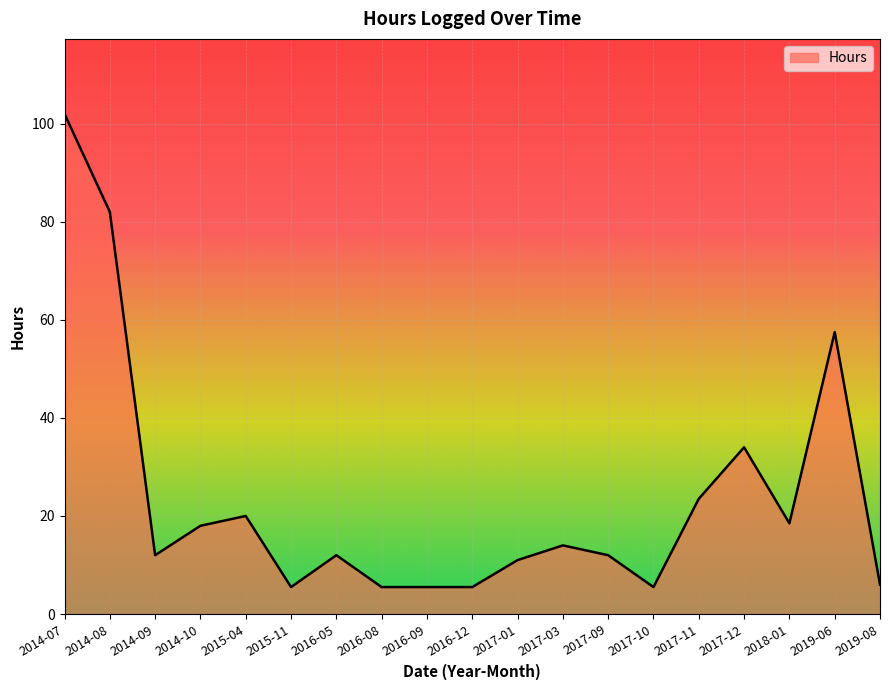

Is it true that the value at 2015-04 is 9.9?

False